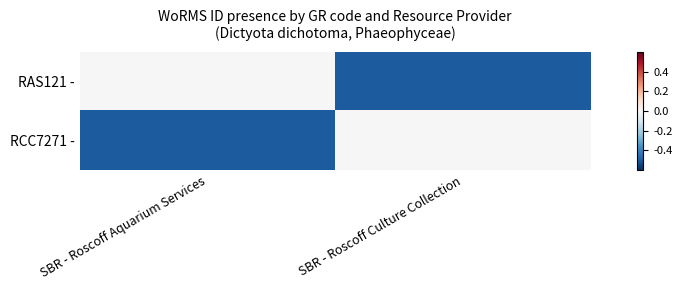

Between SBR - Roscoff Culture Collection and SBR - Roscoff Aquarium Services, which is larger?

SBR - Roscoff Aquarium Services